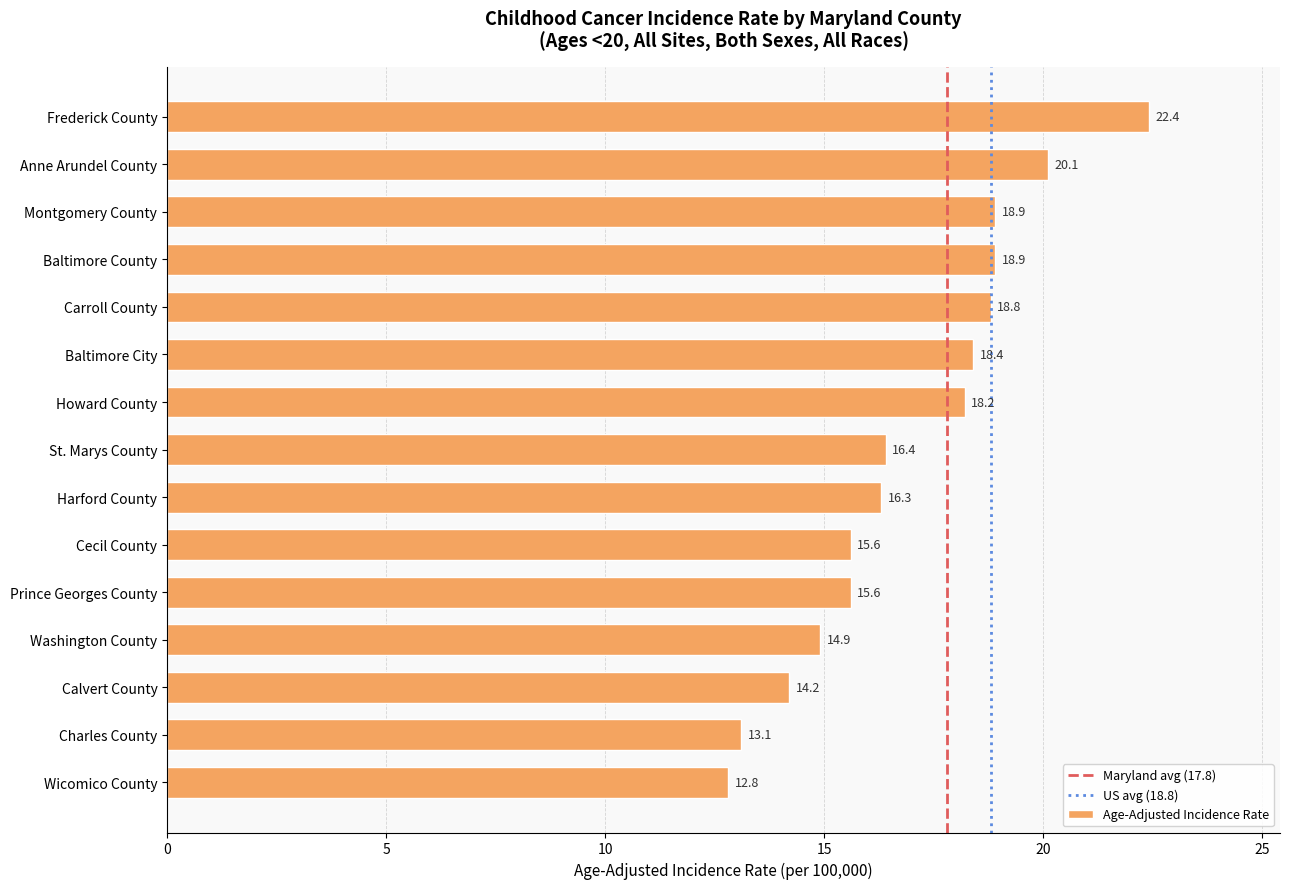

Are the bars grouped side by side (vs. stacked)?

No